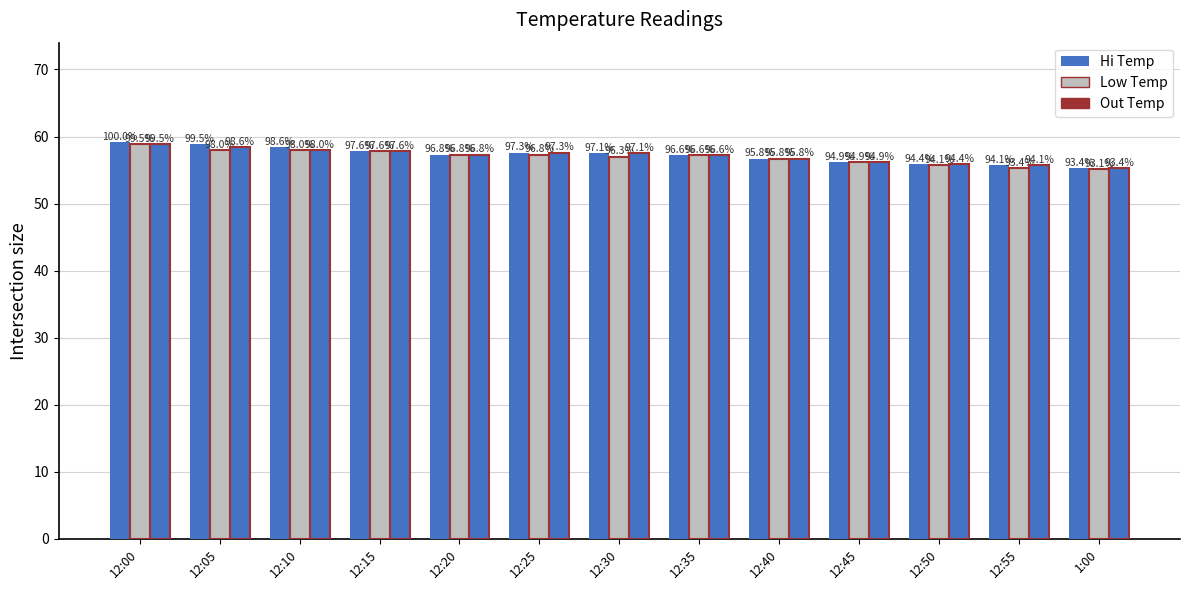

At which label is Out Temp closest to 57?

12:35